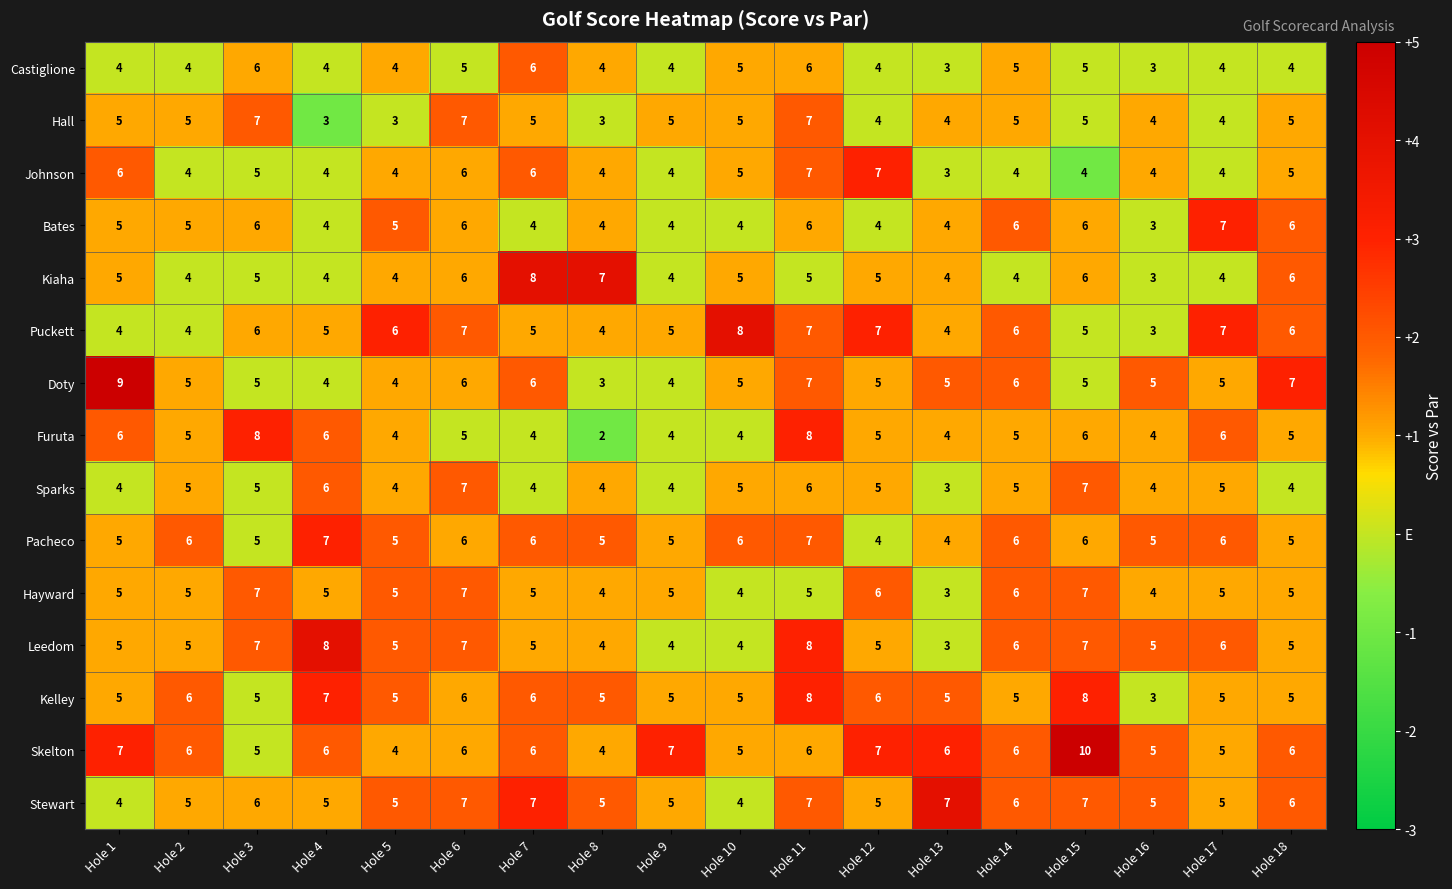

What is the minimum value shown in the chart?

2